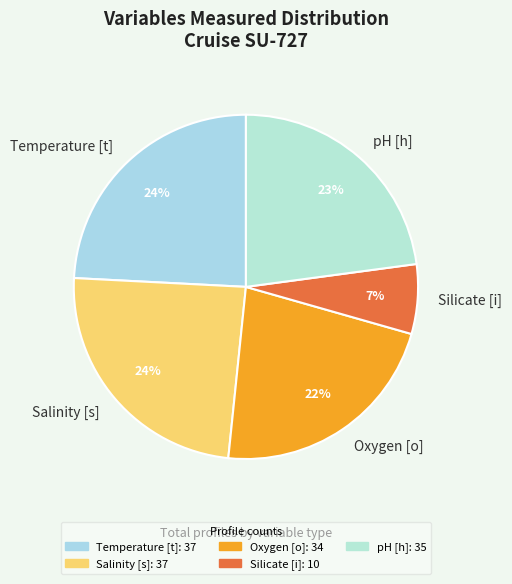

Between Temperature [t] and Oxygen [o], which is larger?

Temperature [t]